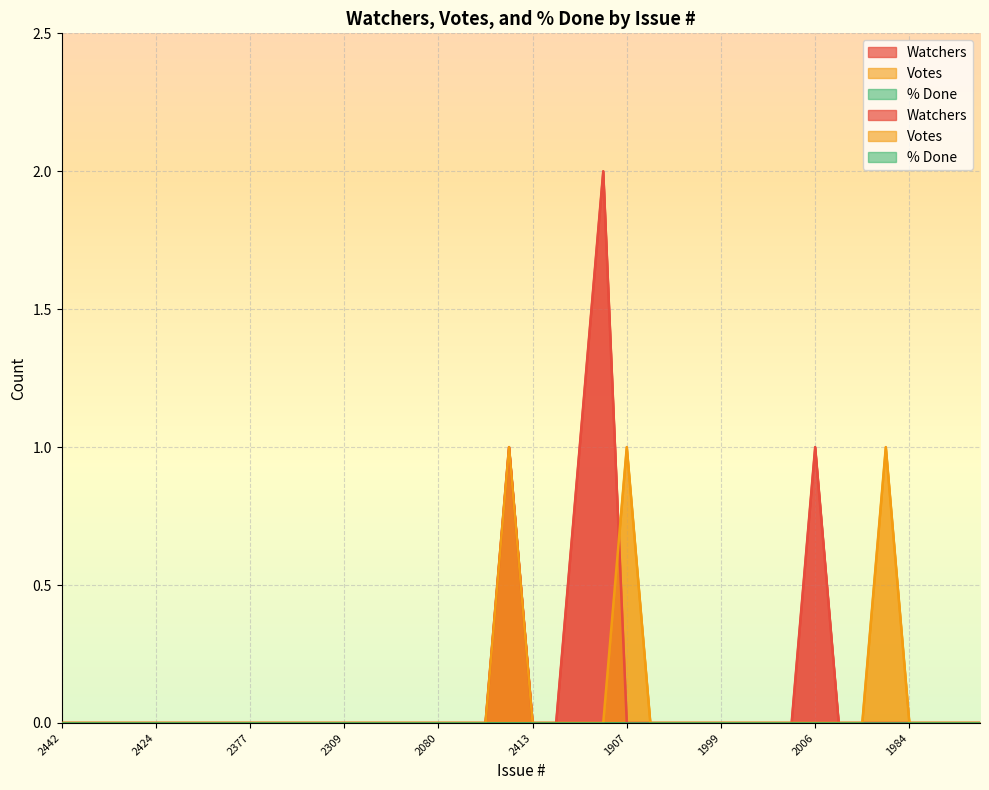

True or false: Watchers has a value of 1 at 2006.

False